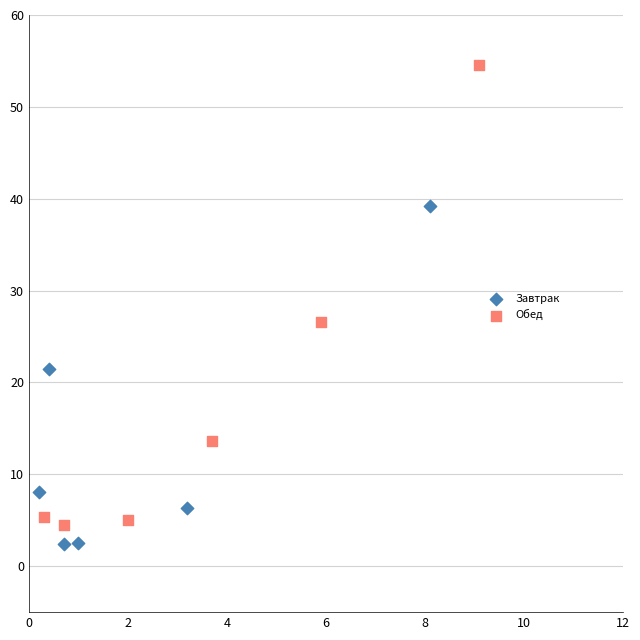

What are all the series names shown in the legend?

Завтрак, Обед